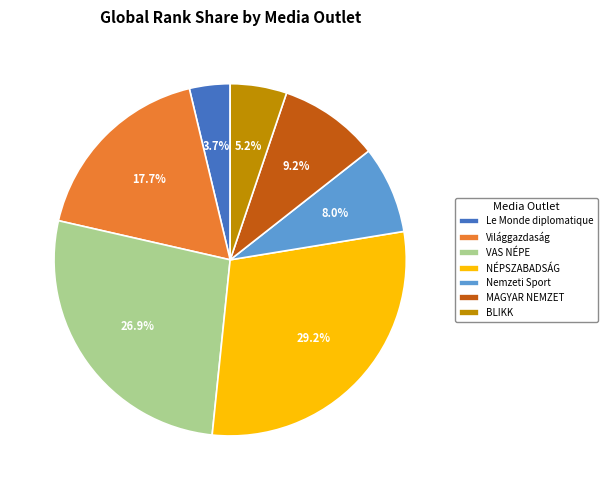

What is the largest slice in the pie chart?

NÉPSZABADSÁG